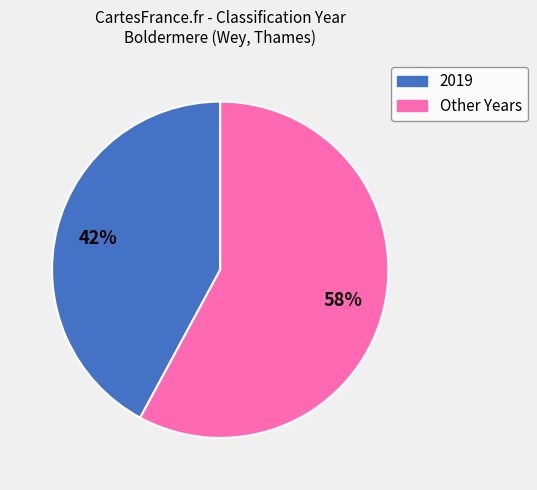

To the nearest percent, what is the average slice percentage?

50%